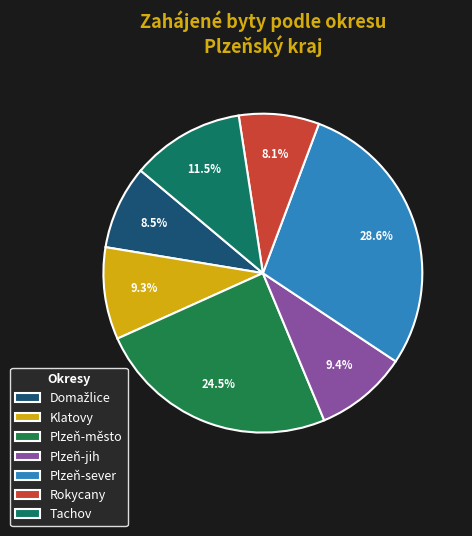

Rank the categories by value from highest to lowest.

Plzeň-sever, Plzeň-město, Tachov, Plzeň-jih, Klatovy, Domažlice, Rokycany